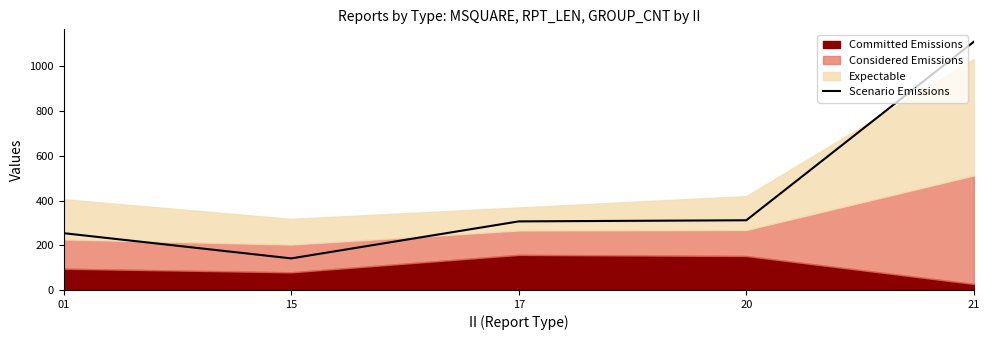

How many values are below 306?

2